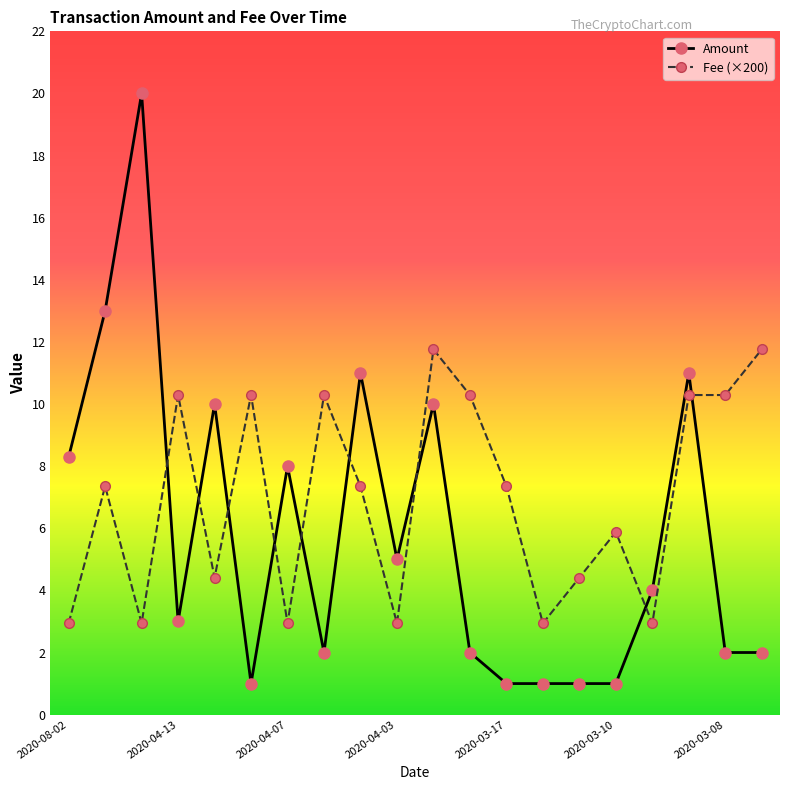

True or false: Fee (×200) has more than 0 points higher than both neighbors.

True